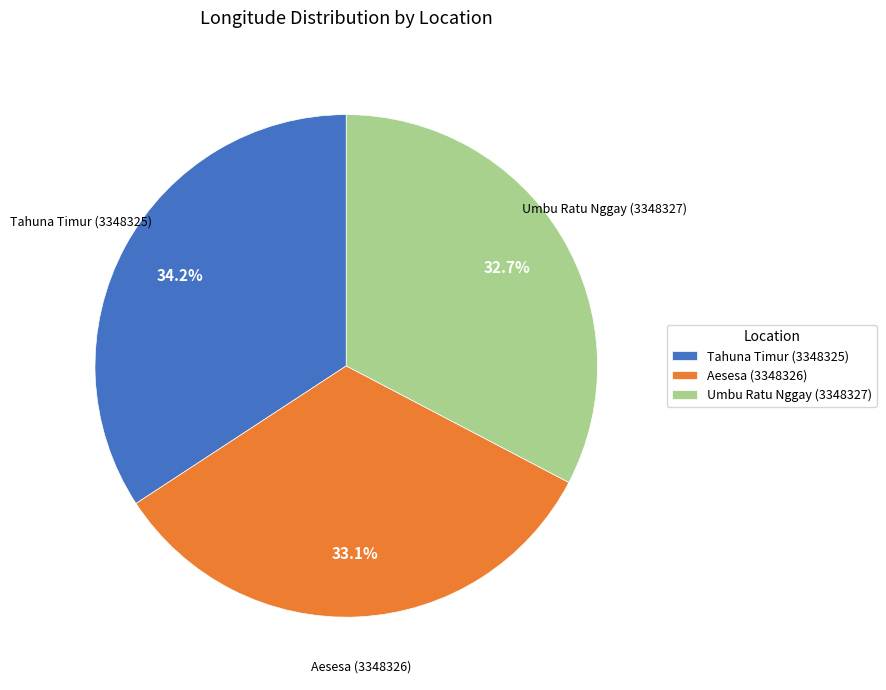

Is it true that Aesesa (3348326) is 33% of the pie?

True